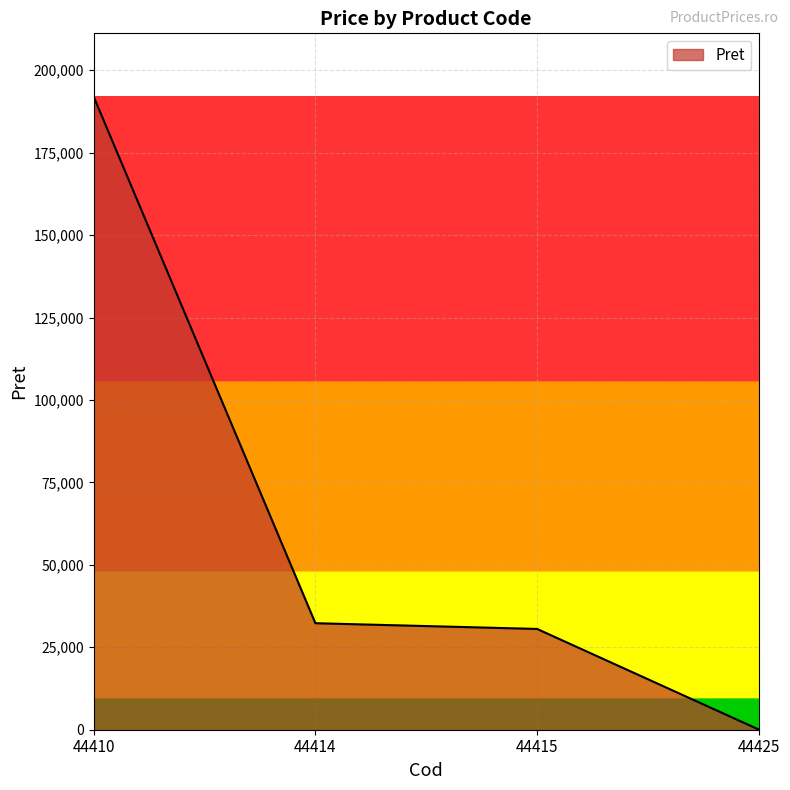

Is it true that the value at 44410 is 192005.0?

True